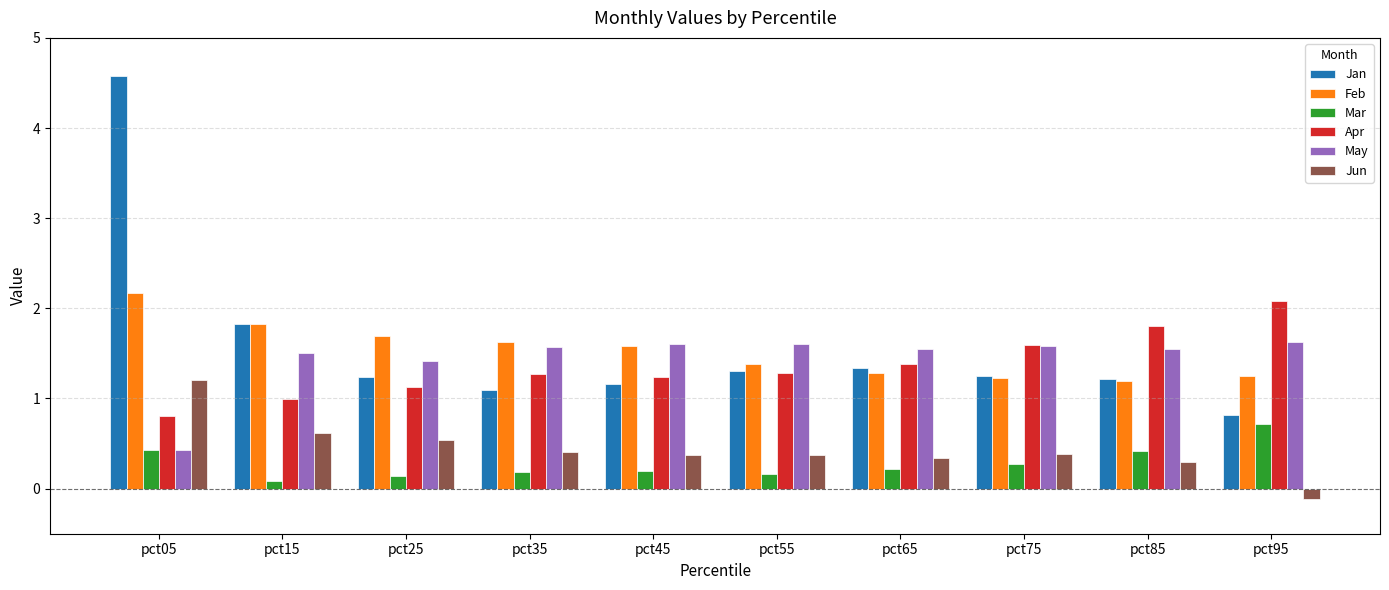

How many groups of bars are there?

10